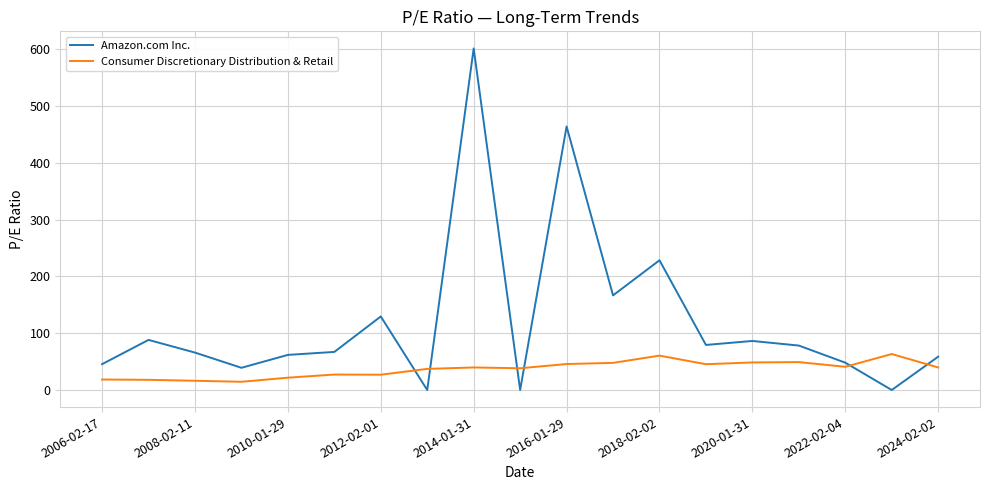

What is the difference between the second highest and minimum values in the Consumer Discretionary Distribution & Retail series?

46.0